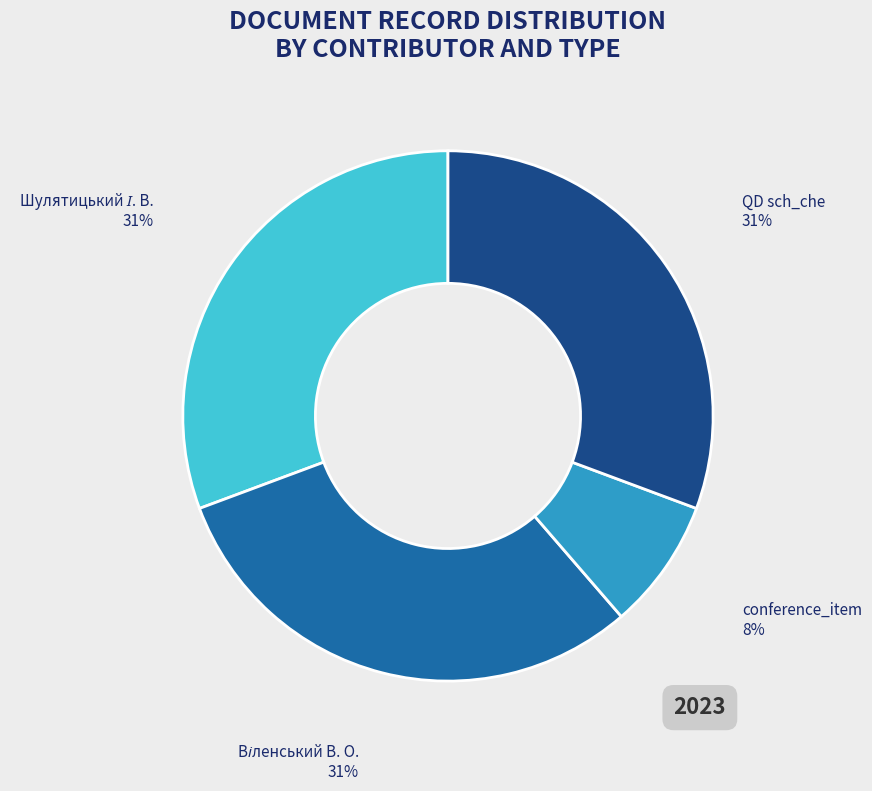

Does any single category account for the majority?

No